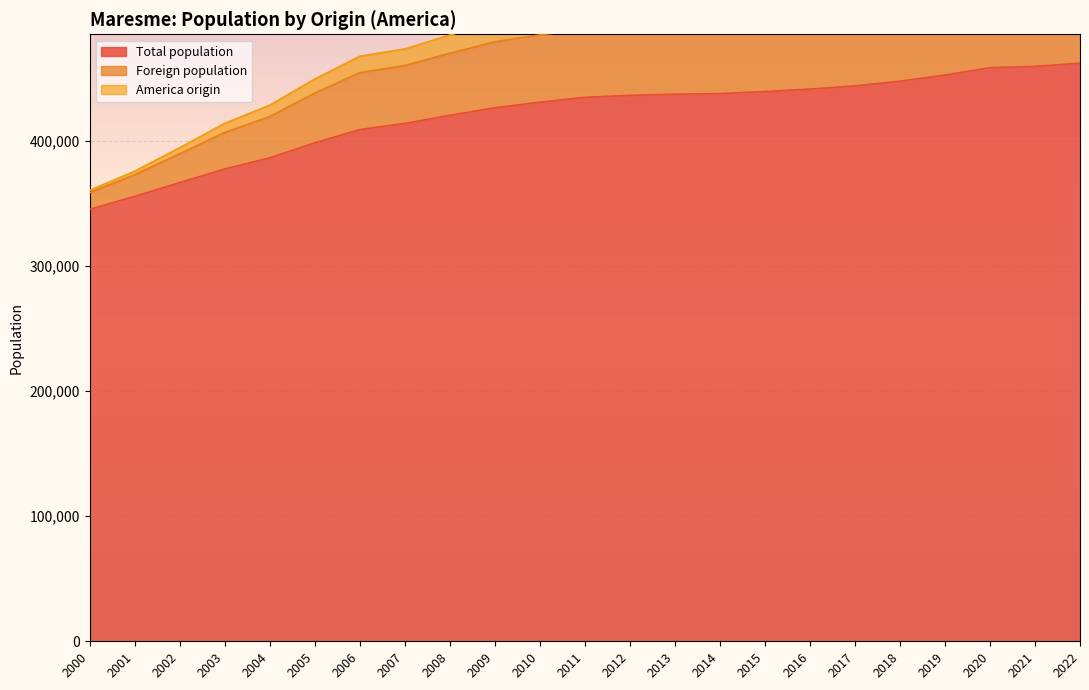

True or false: Total population has more than 0 interior local peaks.

False